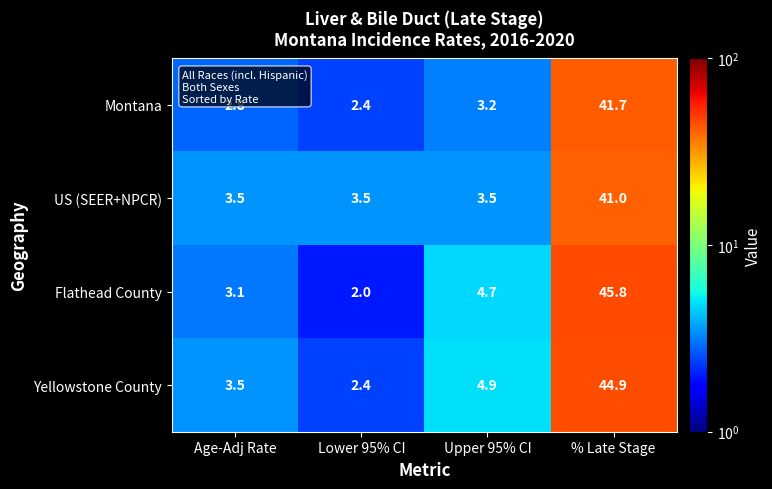

What is the total value across all series at % Late Stage?

173.4